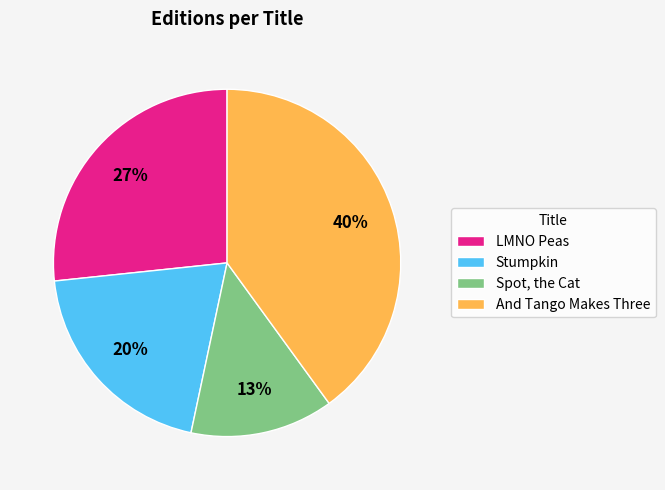

Which category has the biggest portion of the pie?

And Tango Makes Three